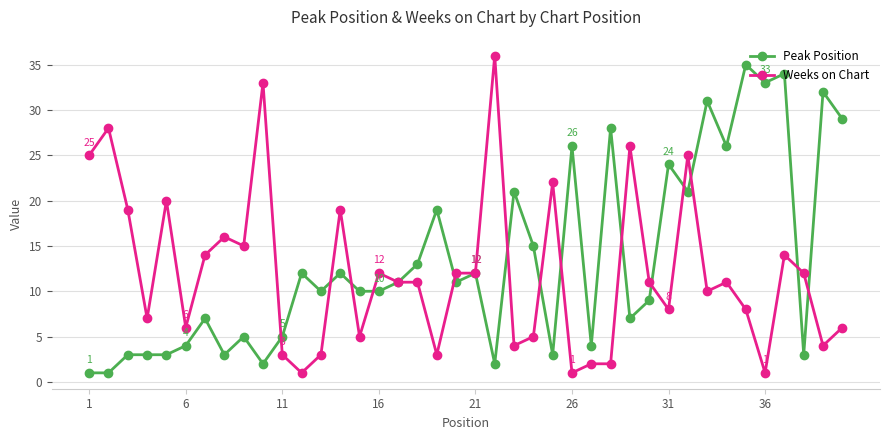

What is the maximum value for Peak Position?

35